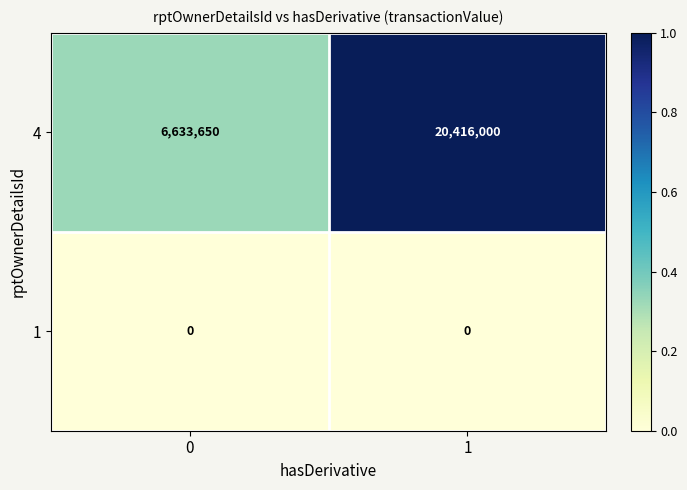

What is the minimum value for 4?

6633650